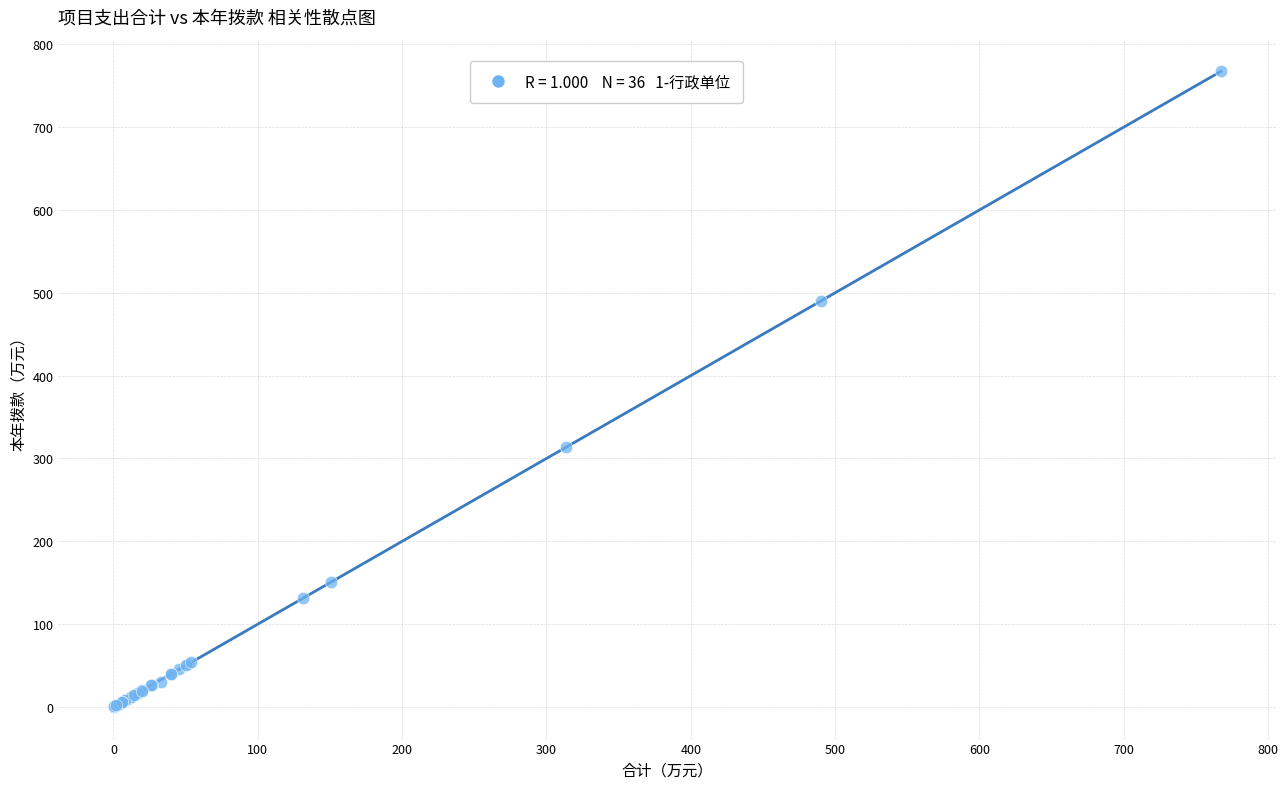

What Y value in the scatter plot is closest to 383?

313.4